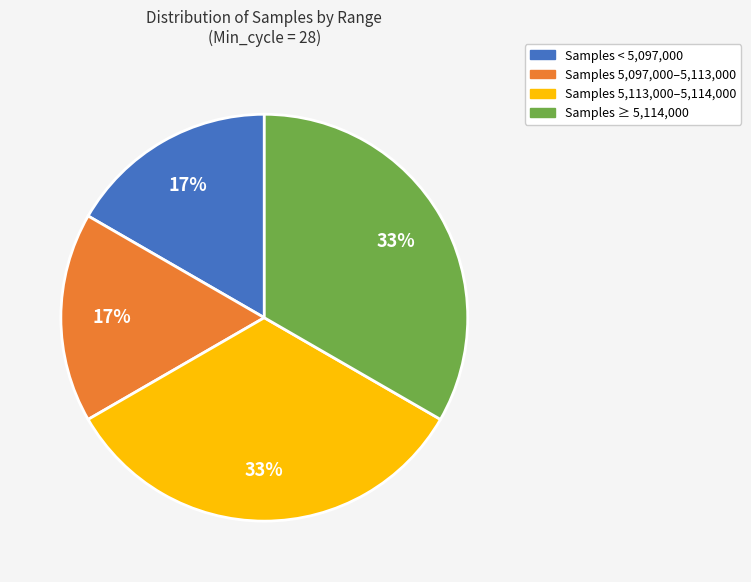

Count the number of slices in the pie.

4